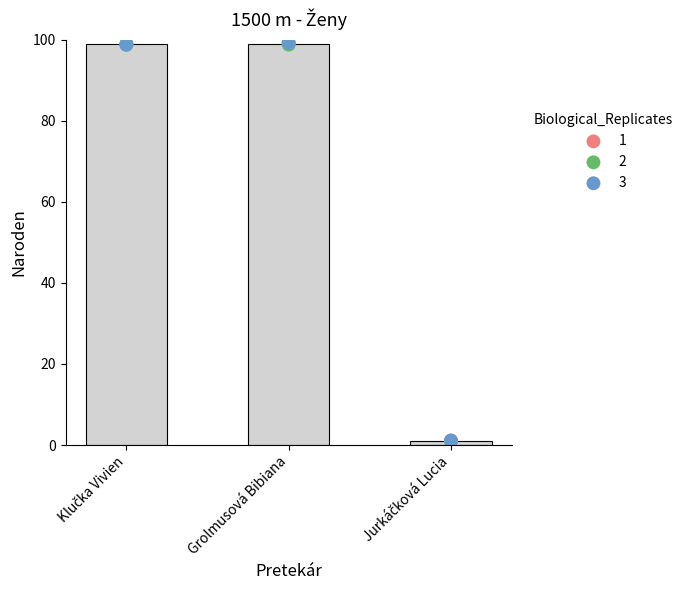

What is the ratio of the value at Klučka Vivien to the value at Jurkáčková Lucia?

99.0